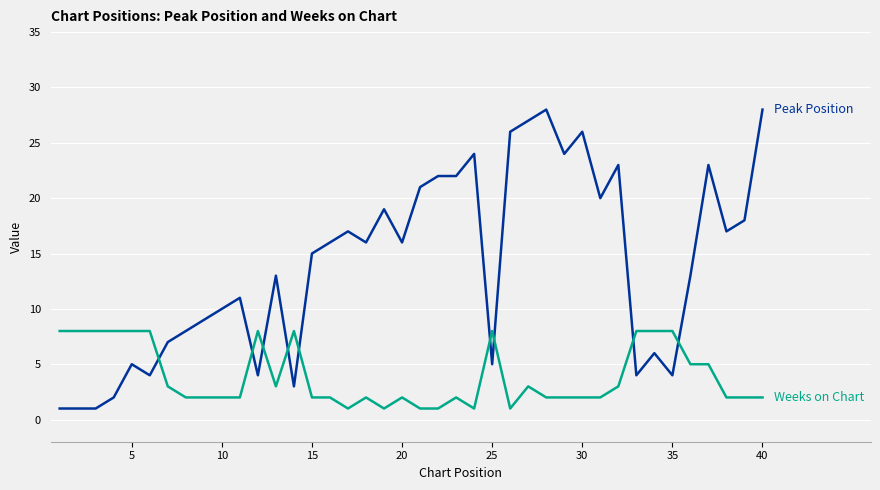

What is the greatest value displayed?

28